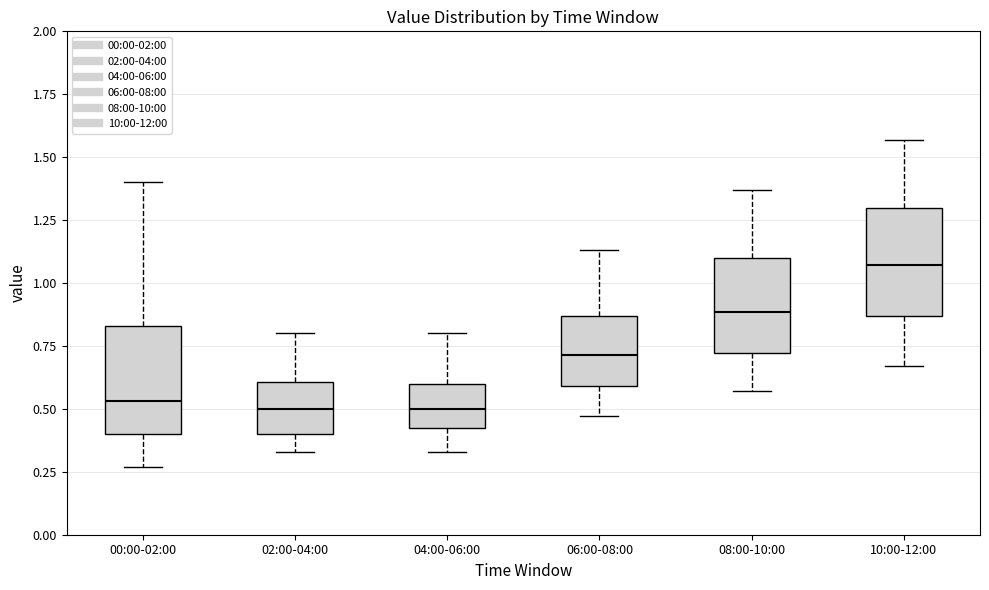

Reading left to right, read every box against the y-axis: the position of its median line, the range the box covers, and the ends of its whiskers. The values are not printed on the chart, so give them approximately, as read against the axis.

00:00-02:00: median 0.55, box 0.40 to 0.85, whiskers 0.25 to 1.40
02:00-04:00: median 0.50, box 0.40 to 0.60, whiskers 0.35 to 0.80
04:00-06:00: median 0.50, box 0.40 to 0.60, whiskers 0.35 to 0.80
06:00-08:00: median 0.70, box 0.60 to 0.85, whiskers 0.45 to 1.15
08:00-10:00: median 0.90, box 0.70 to 1.10, whiskers 0.55 to 1.35
10:00-12:00: median 1.05, box 0.85 to 1.30, whiskers 0.65 to 1.55